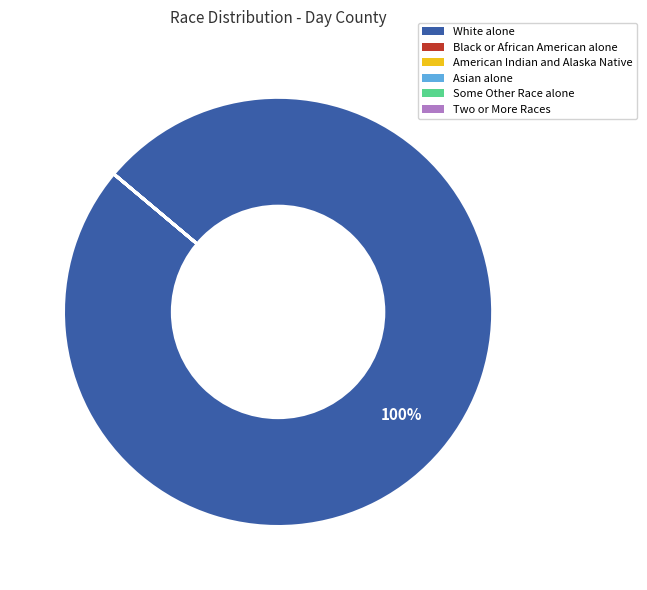

Which category has the biggest portion of the pie?

White alone